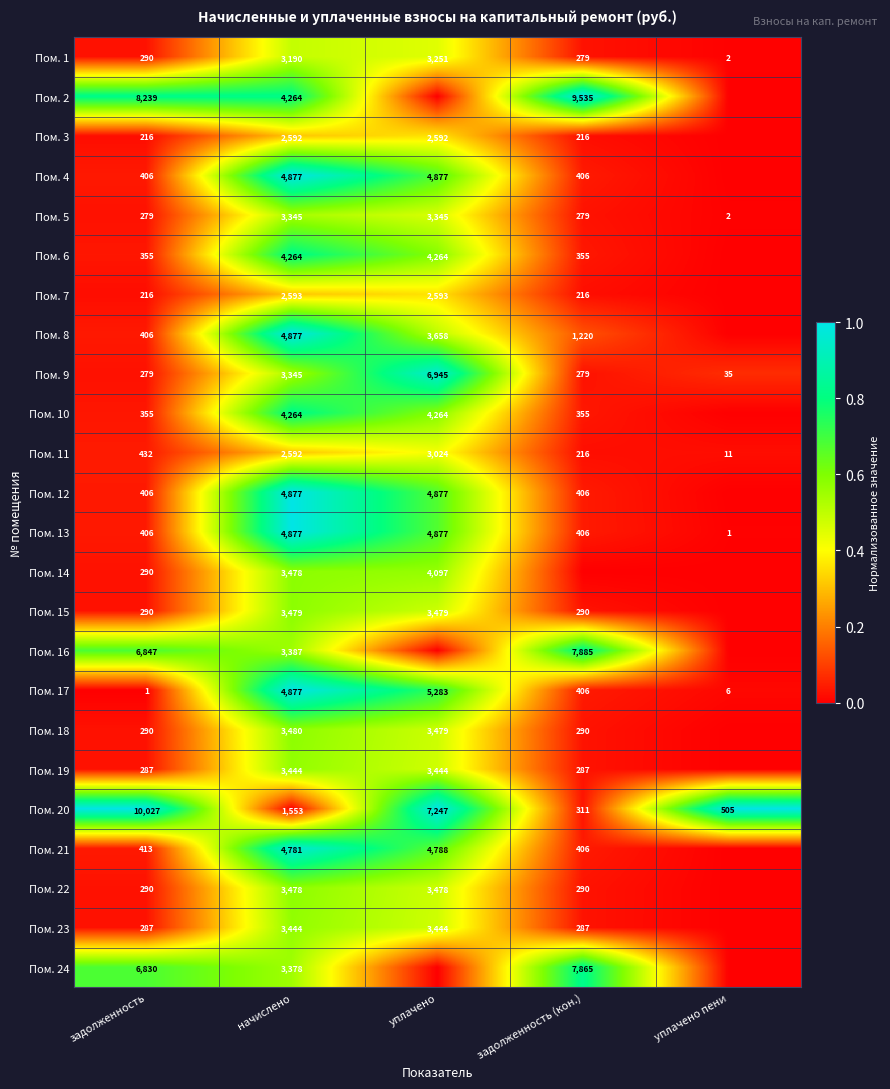

True or false: Пом. 17 has a value of 4877 at начислено.

True